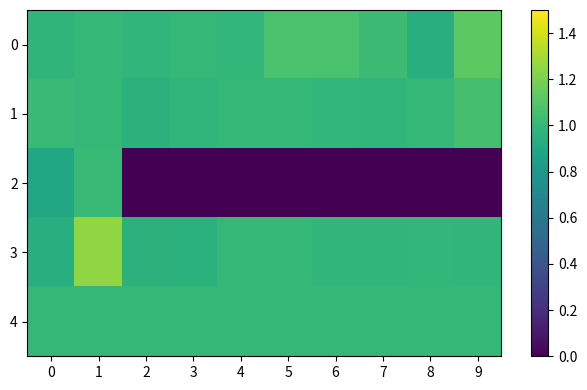

What is the spread (max minus min) of values at 7?

1.0